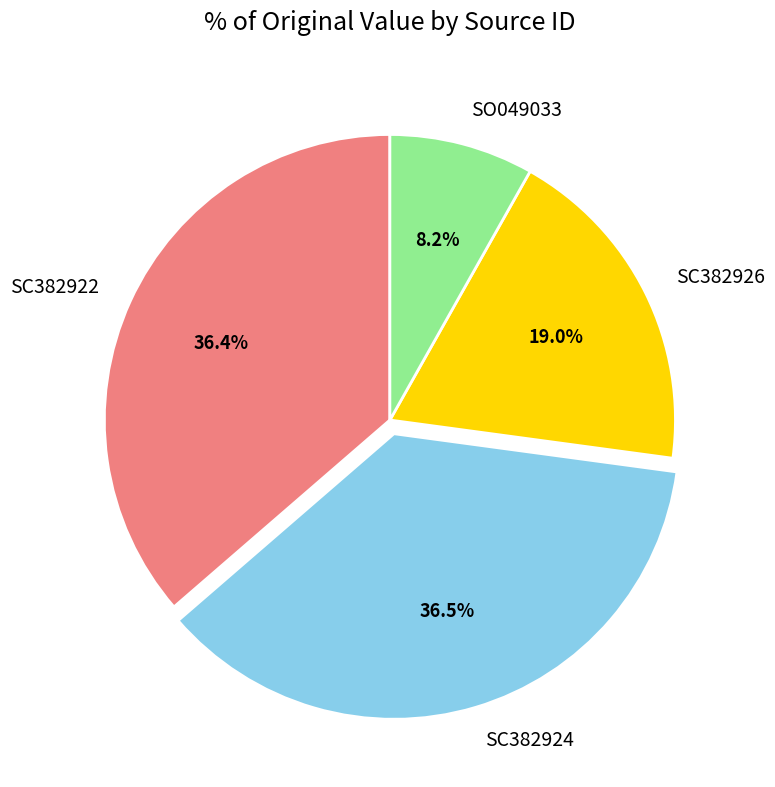

To the nearest percent, what is the difference between the largest and smallest slice percentages?

28%